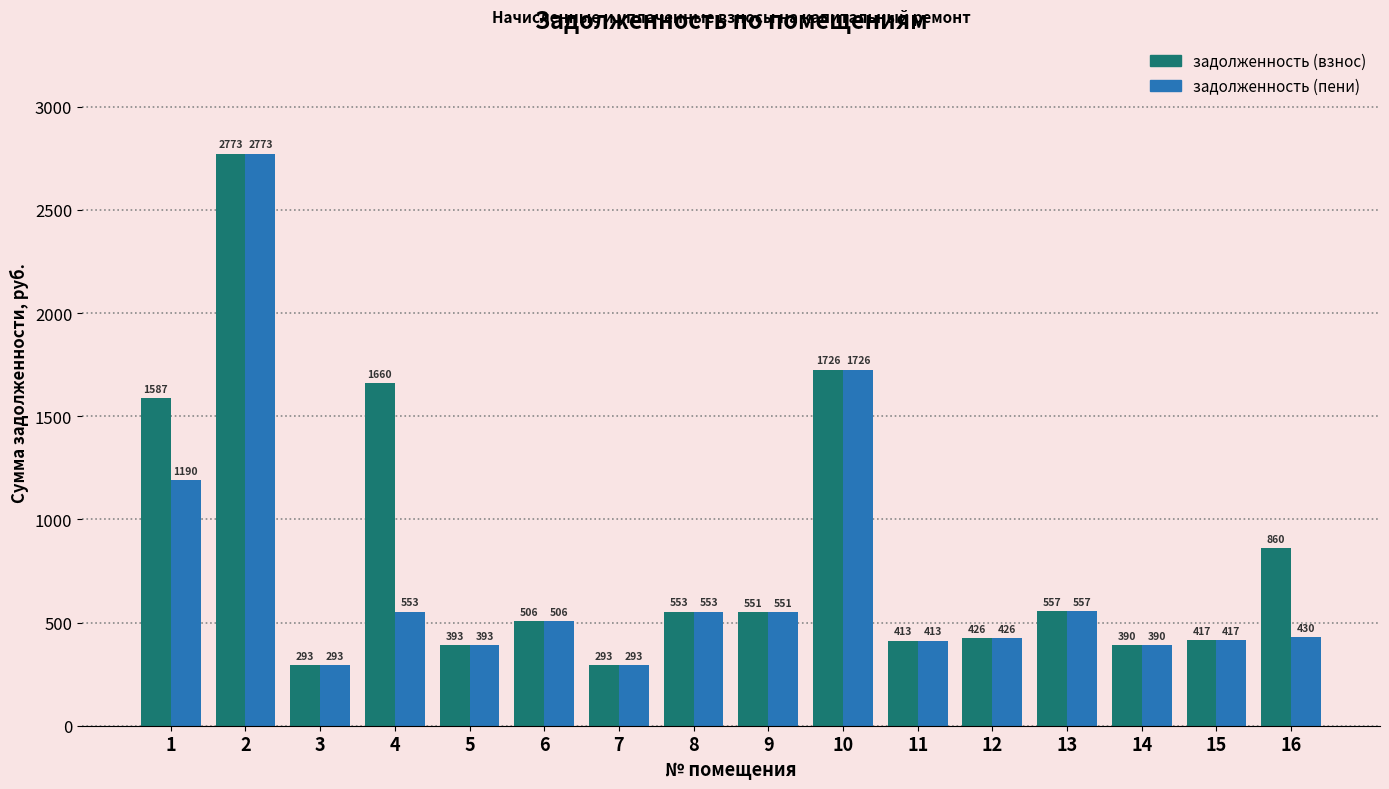

What is the difference between the maximum and second lowest values in the задолженность (пени) series?

2480.0